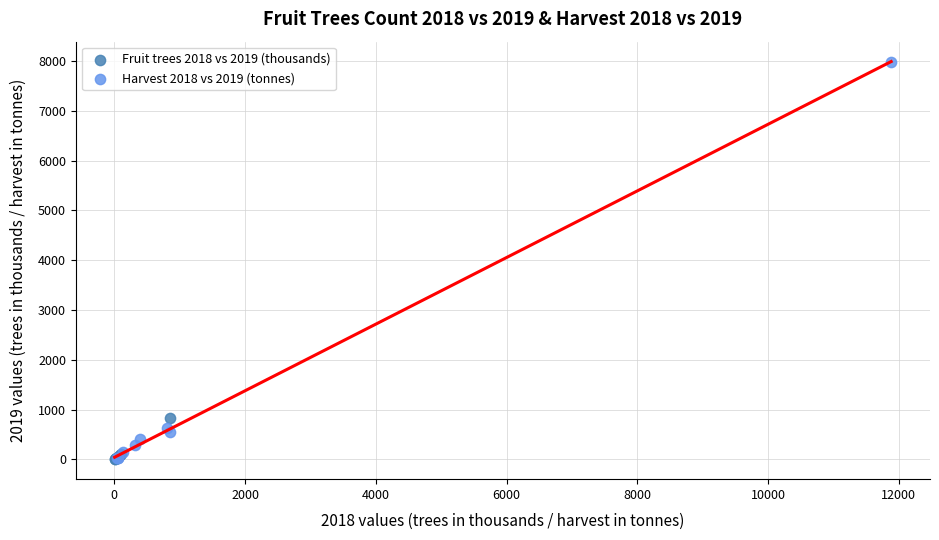

Which series has the widest spread of Y values?

Harvest 2018 vs 2019 (tonnes)